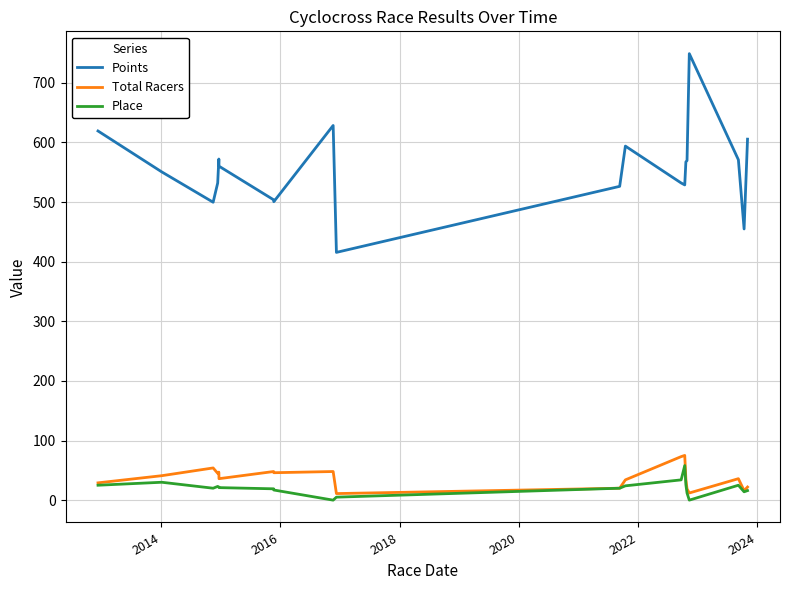

Which series has the widest spread of values?

Points